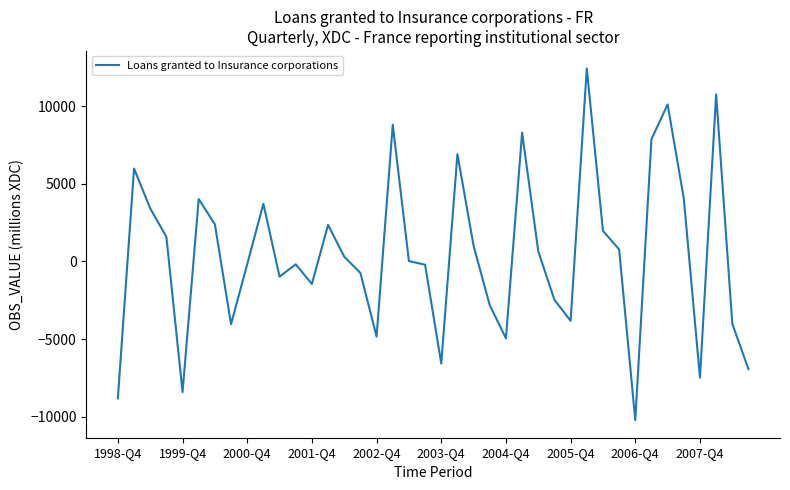

What is the maximum value shown in the chart?

12417